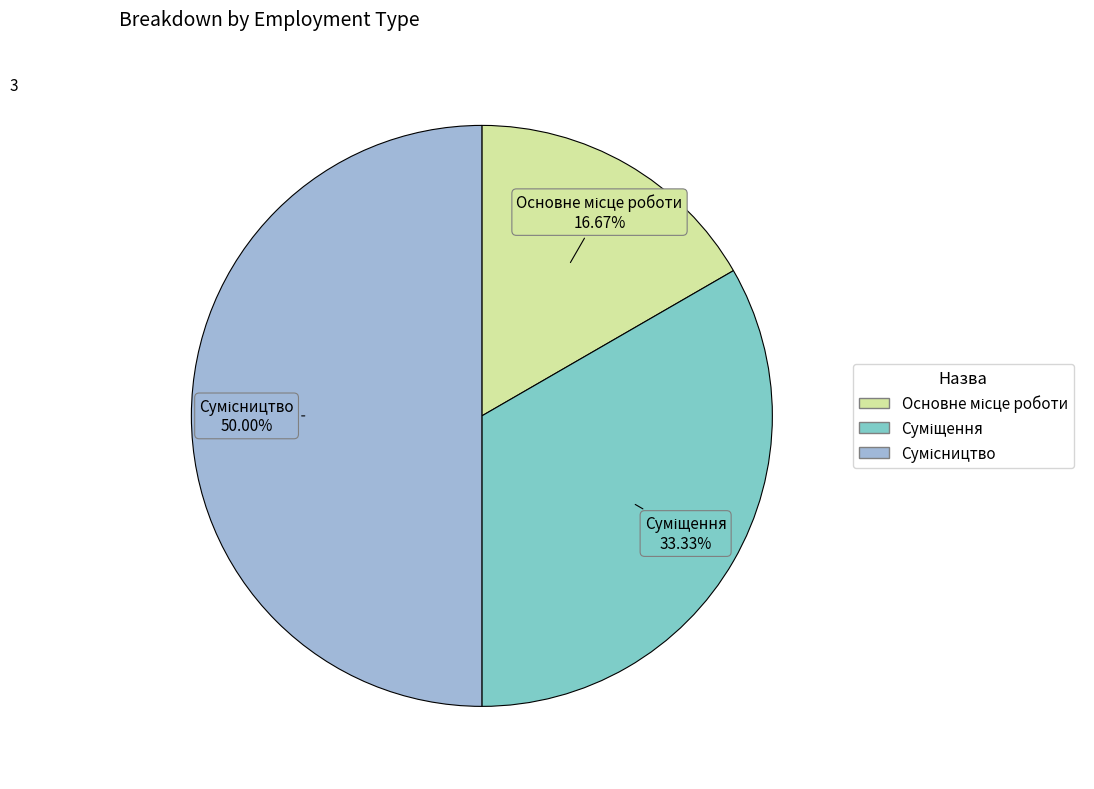

Count the number of slices in the pie.

3